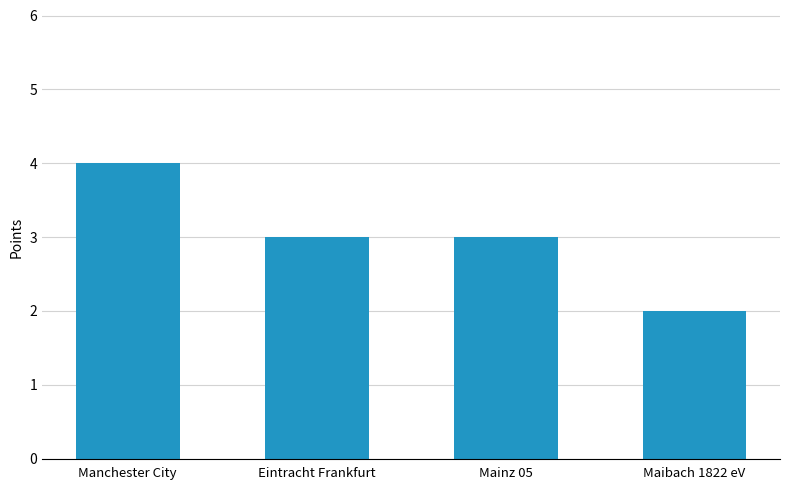

The chart shows a value of 7 at Manchester City. True or false?

False